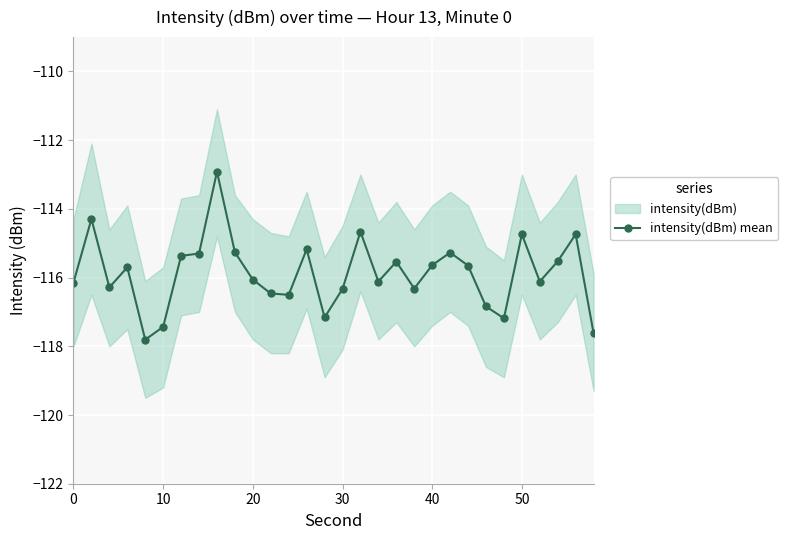

True or false: intensity(dBm) mean has more than 1 points higher than both neighbors.

True